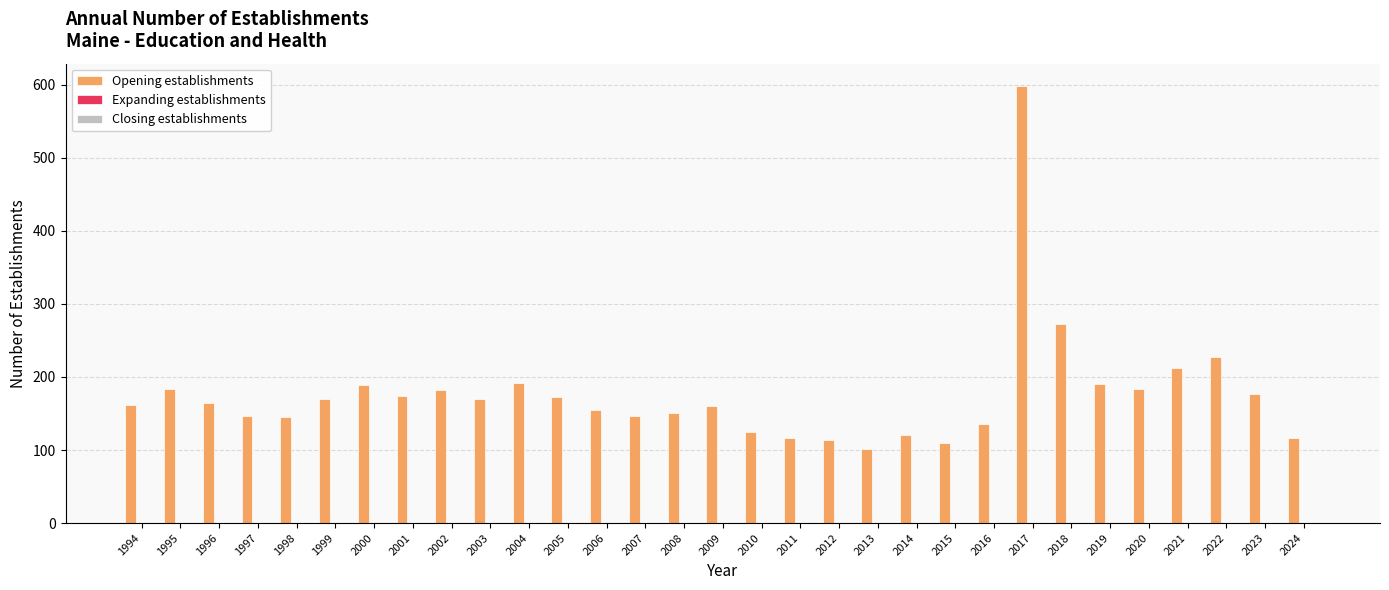

What is the difference between the maximum and minimum values?

498